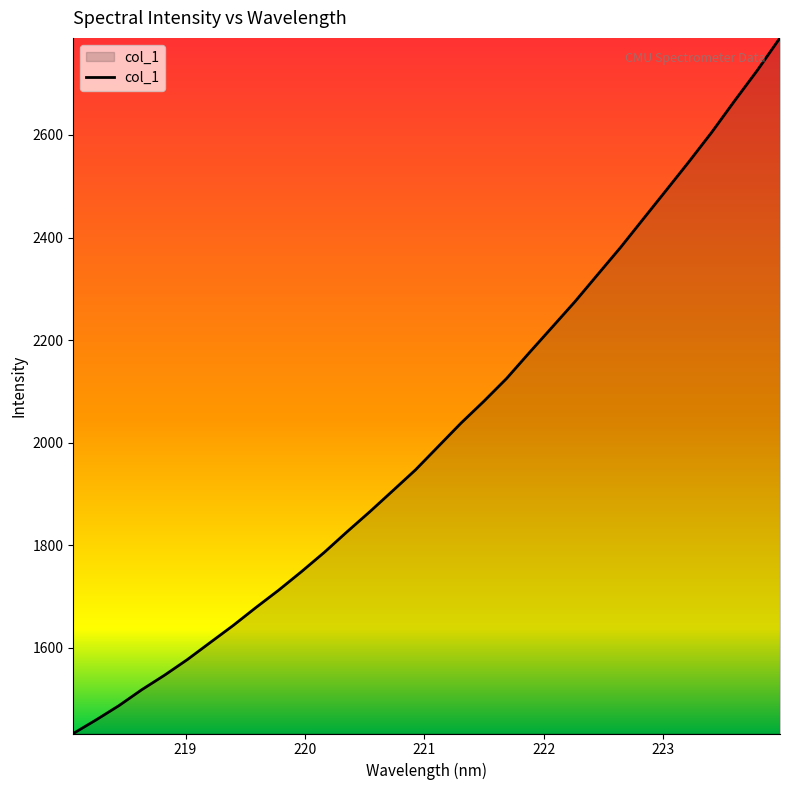

What is the greatest value displayed?

2789.3